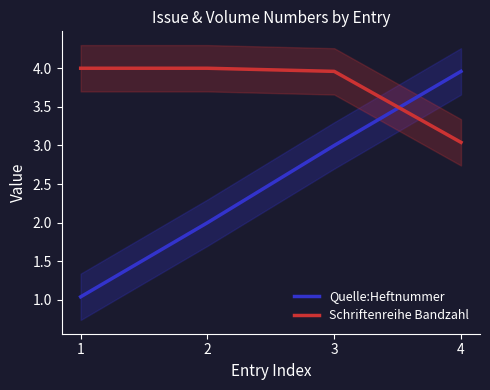

Is the value of Schriftenreihe Bandzahl at 4 greater than the value of Quelle:Heftnummer at 3?

Yes